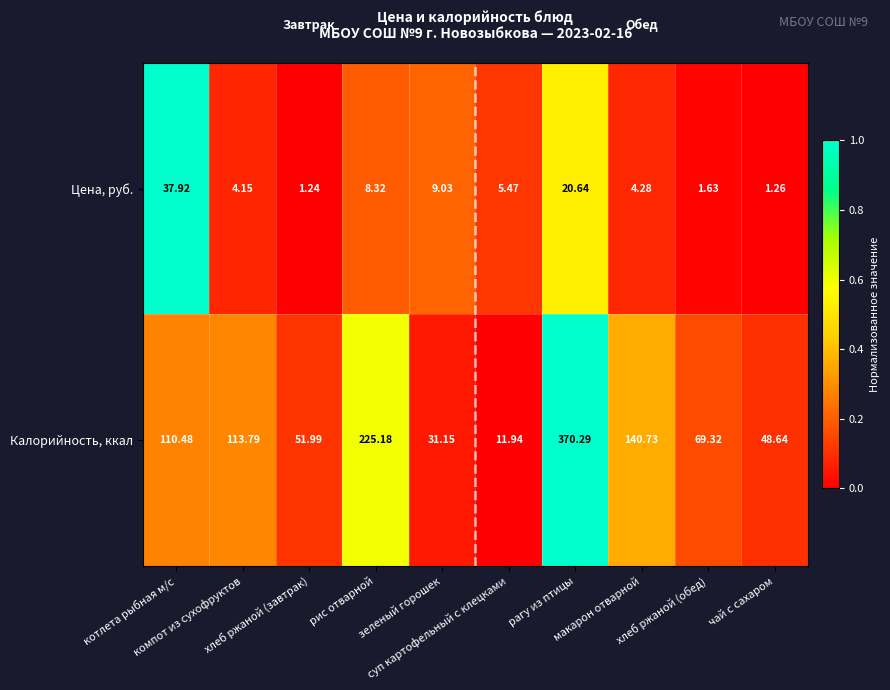

Rank the series at макарон отварной from lowest to highest value.

Цена, руб., Калорийность, ккал